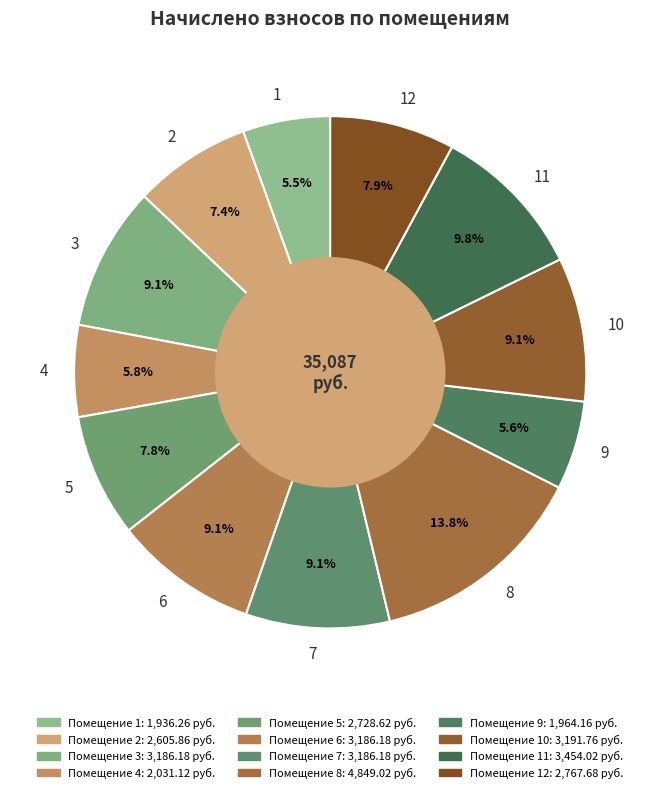

To the nearest percent, what is the difference between the 5 and 4 slice percentages?

2%